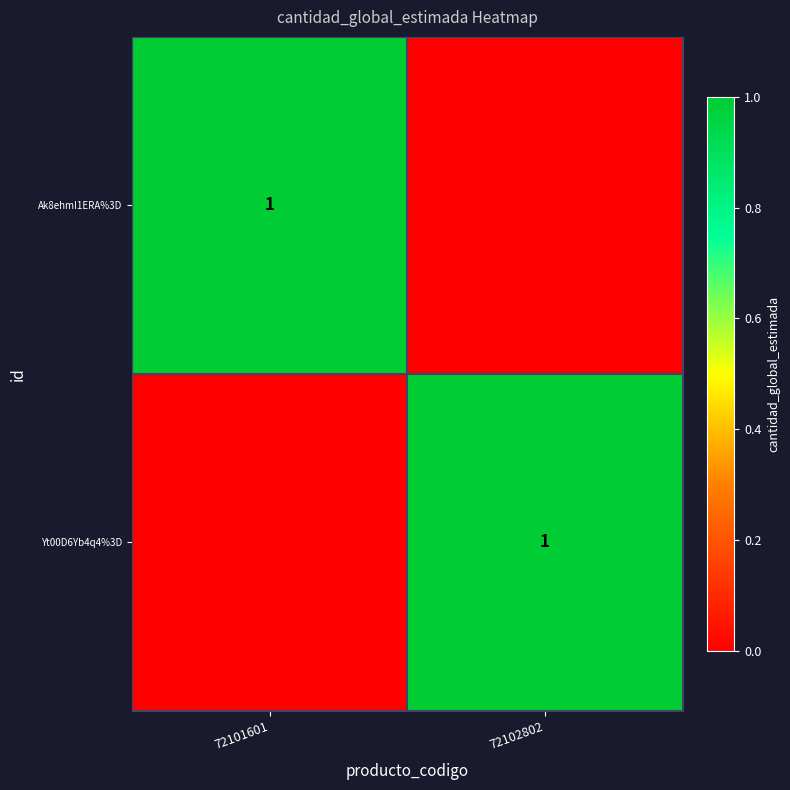

How many categories are shown in the chart?

2